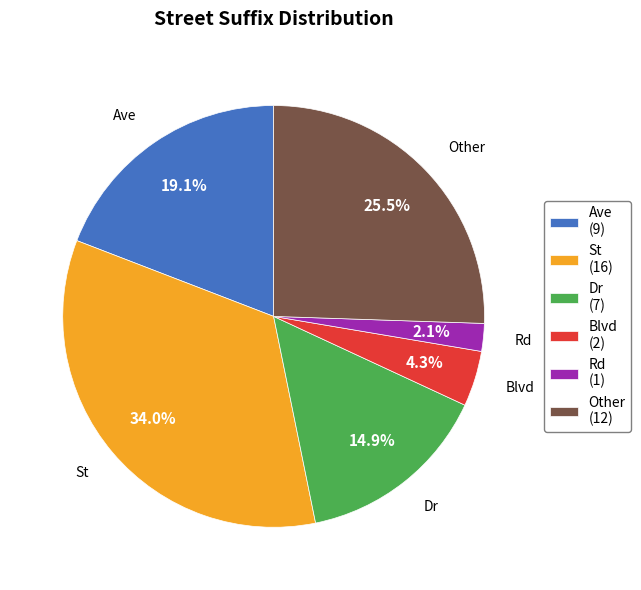

To the nearest percent, what percentage of the pie is Blvd?

4%